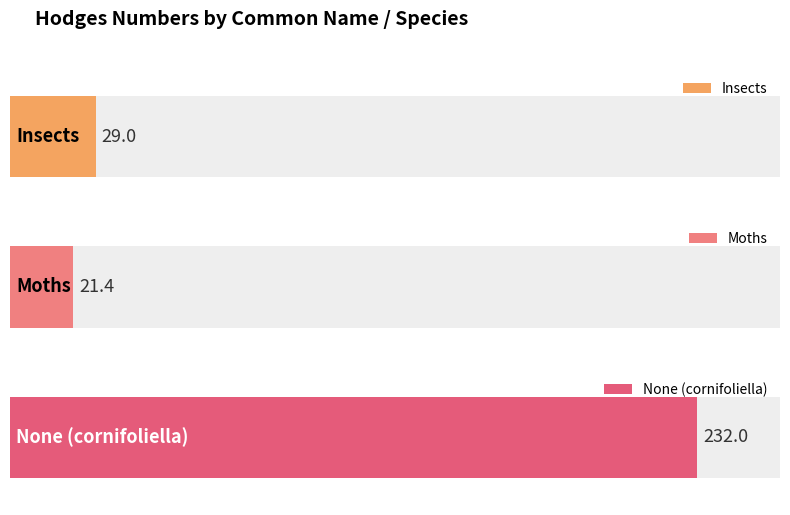

What is the average value?

94.1